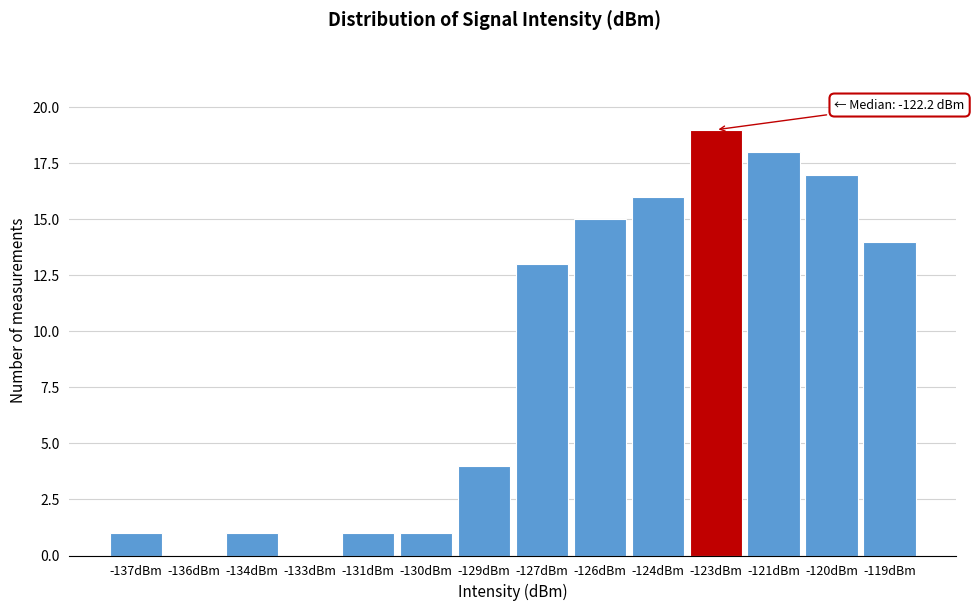

Reading right to left, extract all data points from this chart.

-119dBm=14	-120dBm=17	-121dBm=18	-123dBm=19	-124dBm=16	-126dBm=15	-127dBm=13	-129dBm=4	-130dBm=1	-131dBm=1	-133dBm=0	-134dBm=1	-136dBm=0	-137dBm=1